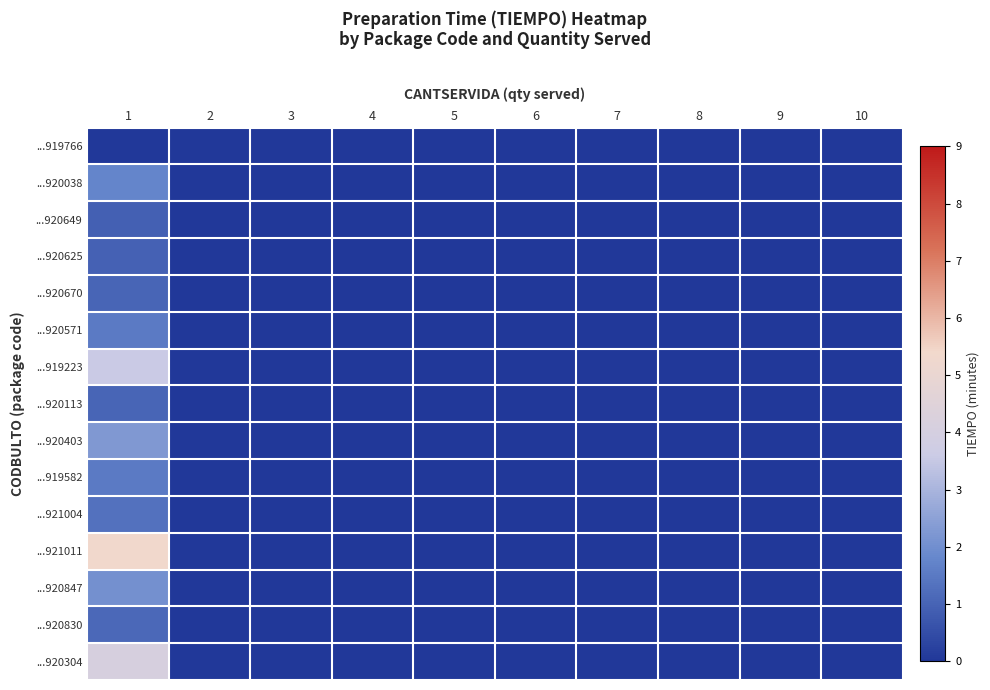

Reading right to left, list all the values displayed in this chart.

...919766: 10=0.0	9=0.0	8=0.0	7=0.0	6=0.0	5=0.0	4=0.0	3=0.0	2=0.0	1=0.0
...920038: 10=0.0	9=0.0	8=0.0	7=0.0	6=0.0	5=0.0	4=0.0	3=0.0	2=0.0	1=1.8
...920649: 10=0.0	9=0.0	8=0.0	7=0.0	6=0.0	5=0.0	4=0.0	3=0.0	2=0.0	1=0.9
...920625: 10=0.0	9=0.0	8=0.0	7=0.0	6=0.0	5=0.0	4=0.0	3=0.0	2=0.0	1=0.9
...920670: 10=0.0	9=0.0	8=0.0	7=0.0	6=0.0	5=0.0	4=0.0	3=0.0	2=0.0	1=1.1
...920571: 10=0.0	9=0.0	8=0.0	7=0.0	6=0.0	5=0.0	4=0.0	3=0.0	2=0.0	1=1.5
...919223: 10=0.0	9=0.0	8=0.0	7=0.0	6=0.0	5=0.0	4=0.0	3=0.0	2=0.0	1=3.6
...920113: 10=0.0	9=0.0	8=0.0	7=0.0	6=0.0	5=0.0	4=0.0	3=0.0	2=0.0	1=1.0
...920403: 10=0.0	9=0.0	8=0.0	7=0.0	6=0.0	5=0.0	4=0.0	3=0.0	2=0.0	1=2.2
...919582: 10=0.0	9=0.0	8=0.0	7=0.0	6=0.0	5=0.0	4=0.0	3=0.0	2=0.0	1=1.5
...921004: 10=0.0	9=0.0	8=0.0	7=0.0	6=0.0	5=0.0	4=0.0	3=0.0	2=0.0	1=1.3
...921011: 10=0.0	9=0.0	8=0.0	7=0.0	6=0.0	5=0.0	4=0.0	3=0.0	2=0.0	1=5.4
...920847: 10=0.0	9=0.0	8=0.0	7=0.0	6=0.0	5=0.0	4=0.0	3=0.0	2=0.0	1=2.1
...920830: 10=0.0	9=0.0	8=0.0	7=0.0	6=0.0	5=0.0	4=0.0	3=0.0	2=0.0	1=1.1
...920304: 10=0.0	9=0.0	8=0.0	7=0.0	6=0.0	5=0.0	4=0.0	3=0.0	2=0.0	1=4.1